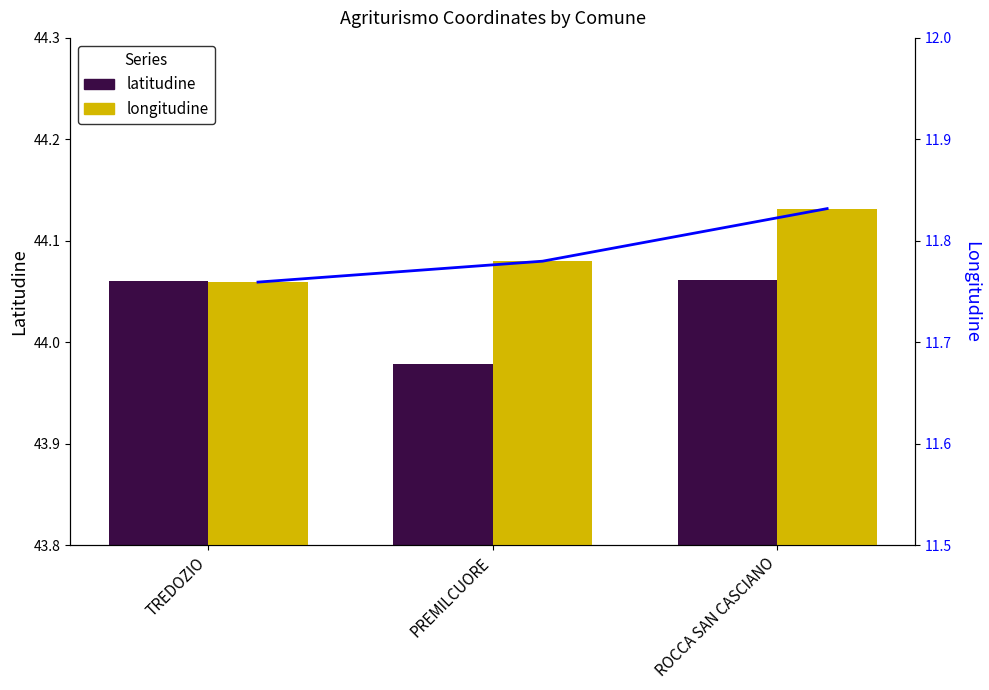

What is the value of the latitudine bar at the 1st from the left?

44.1